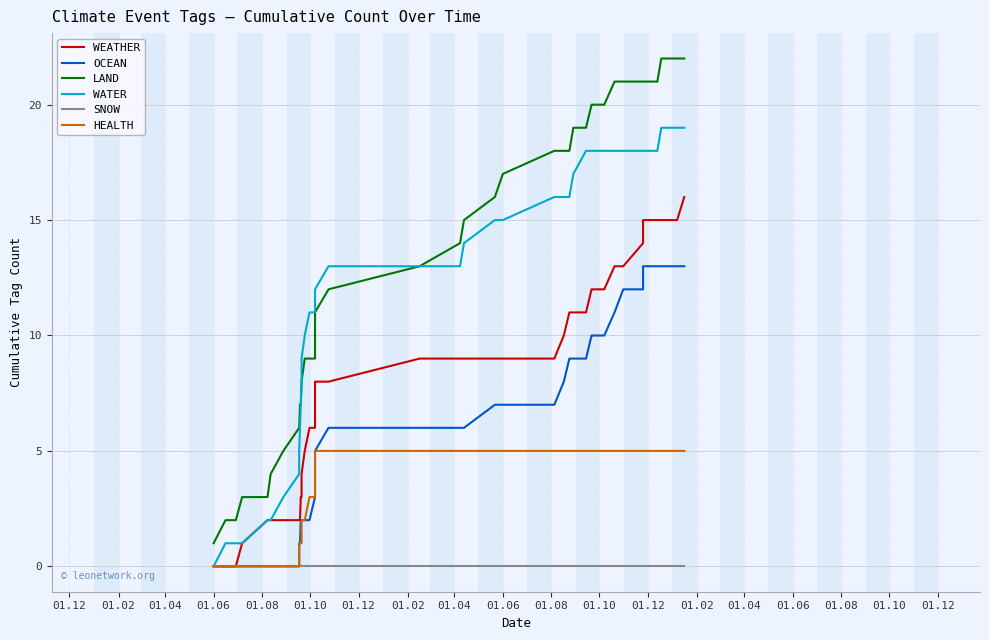

At how many categories does at least one series exceed 10?

26